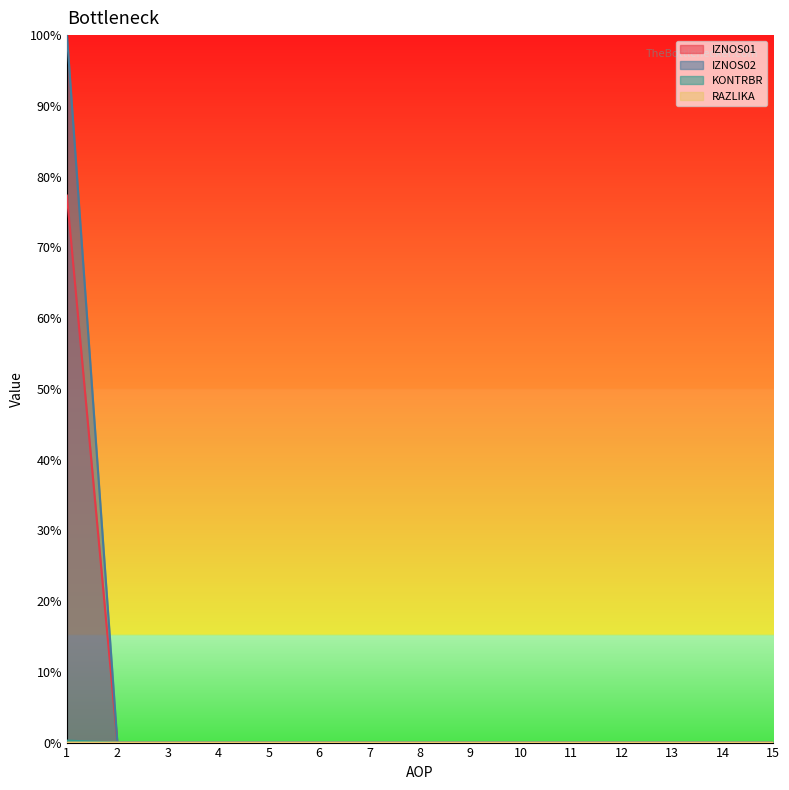

What is the sum of all IZNOS02 values?

0.8